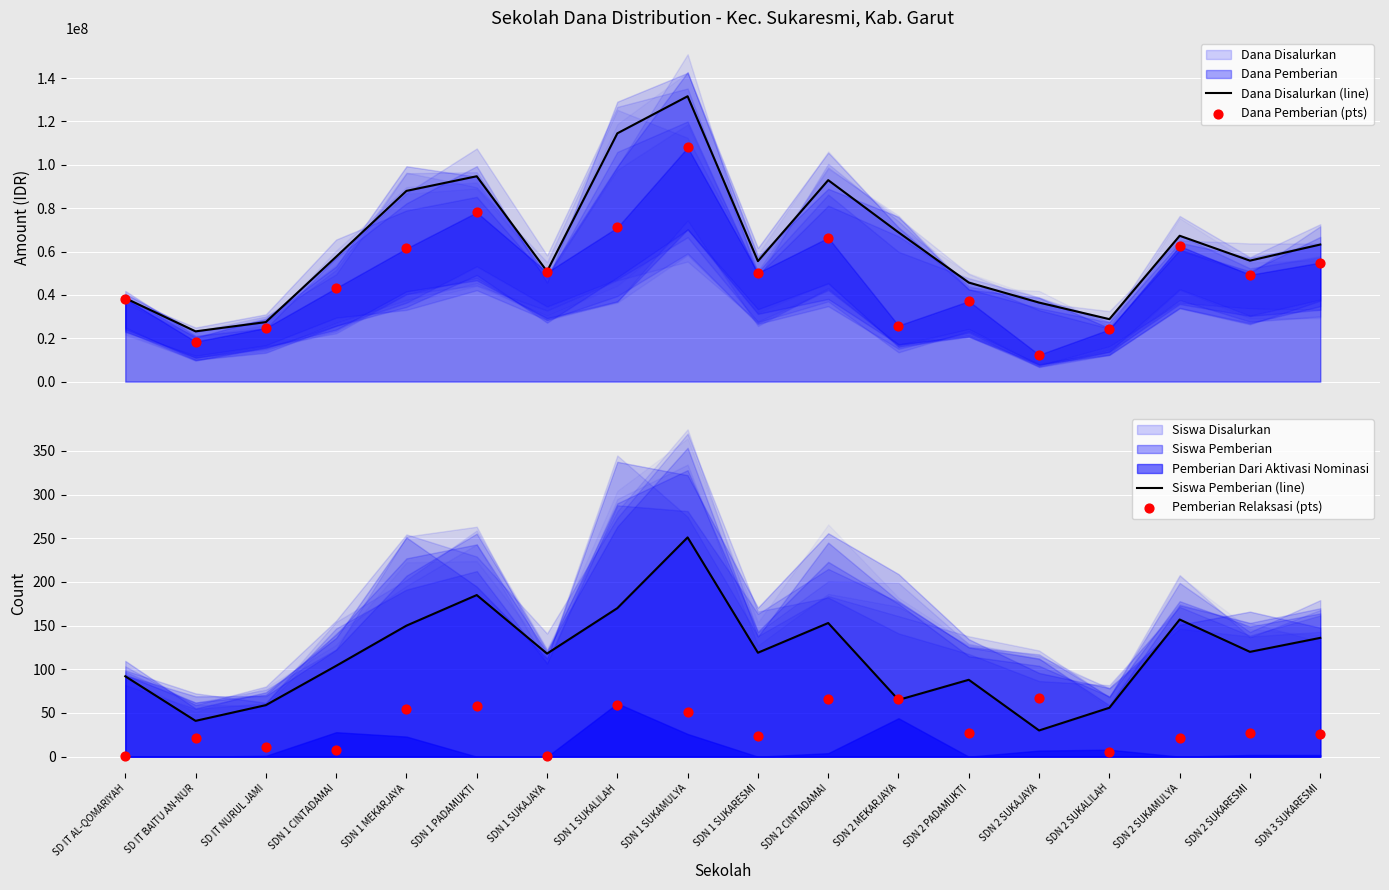

Which series has the widest spread of Y values?

Dana Disalurkan (line)